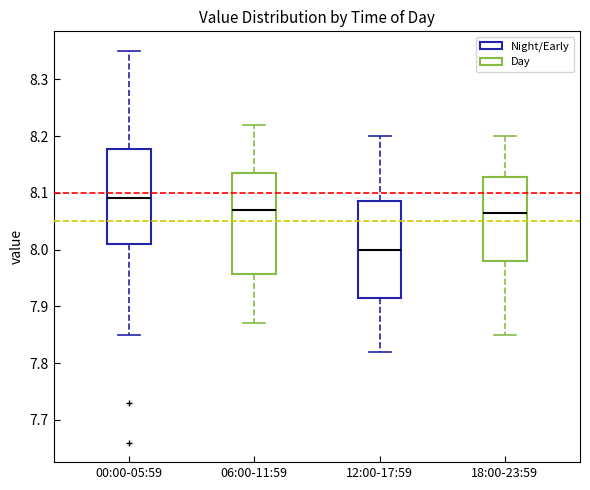

Which box has the highest median line?

00:00-05:59